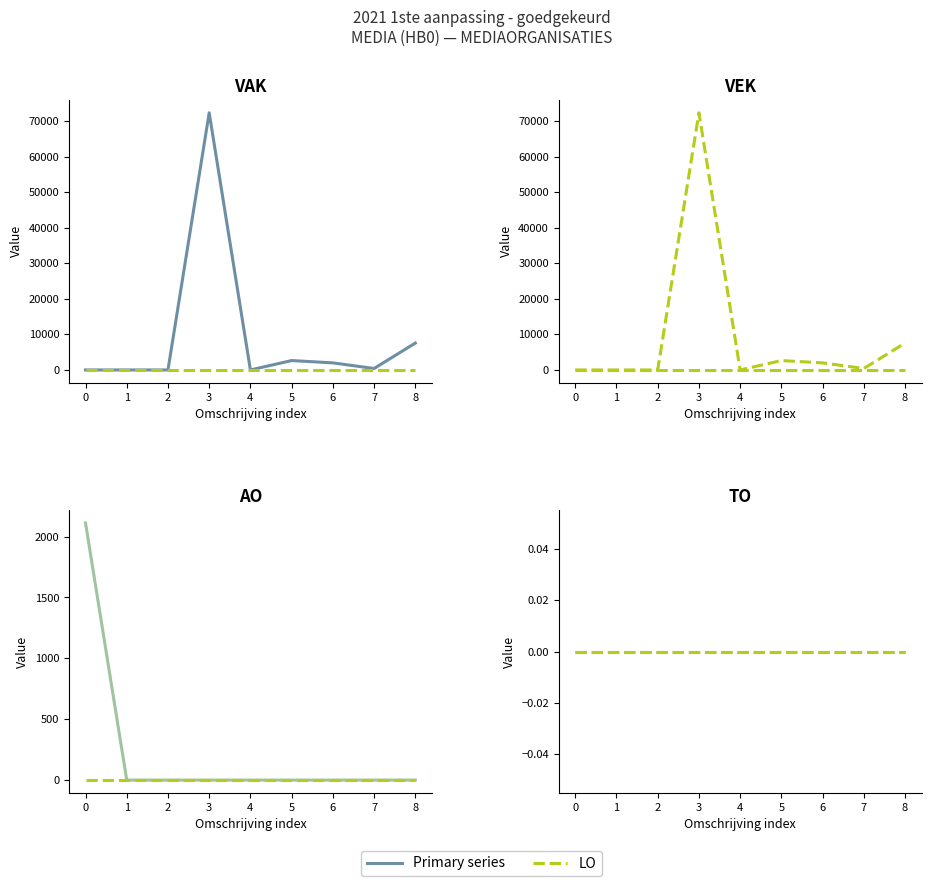

True or false: TO and VAK cross at least once.

False